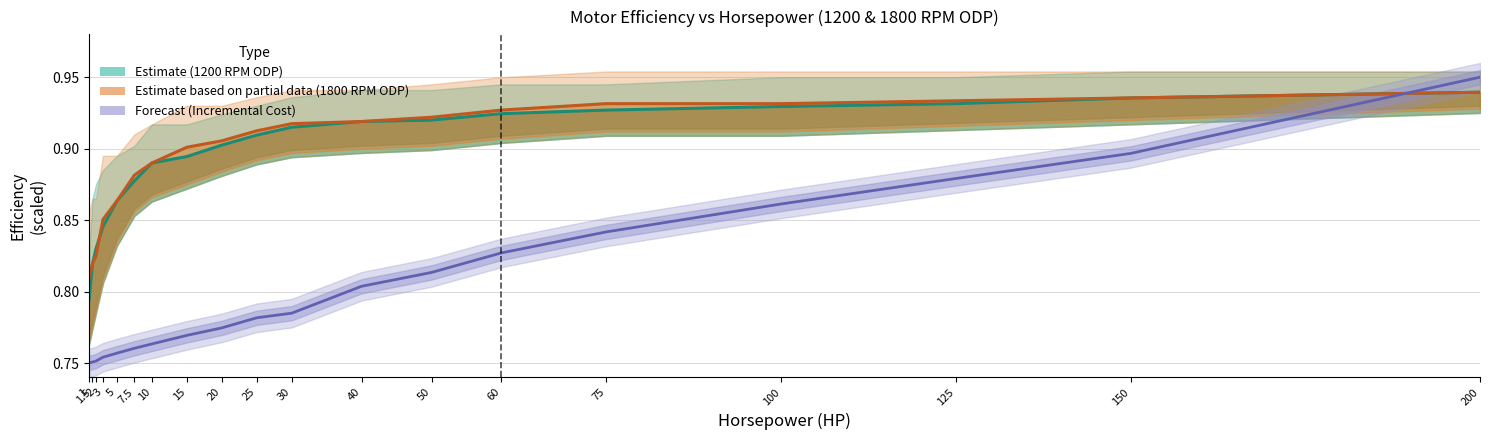

How many Forecast (Incremental Cost scaled) values are between 0 and 1?

19